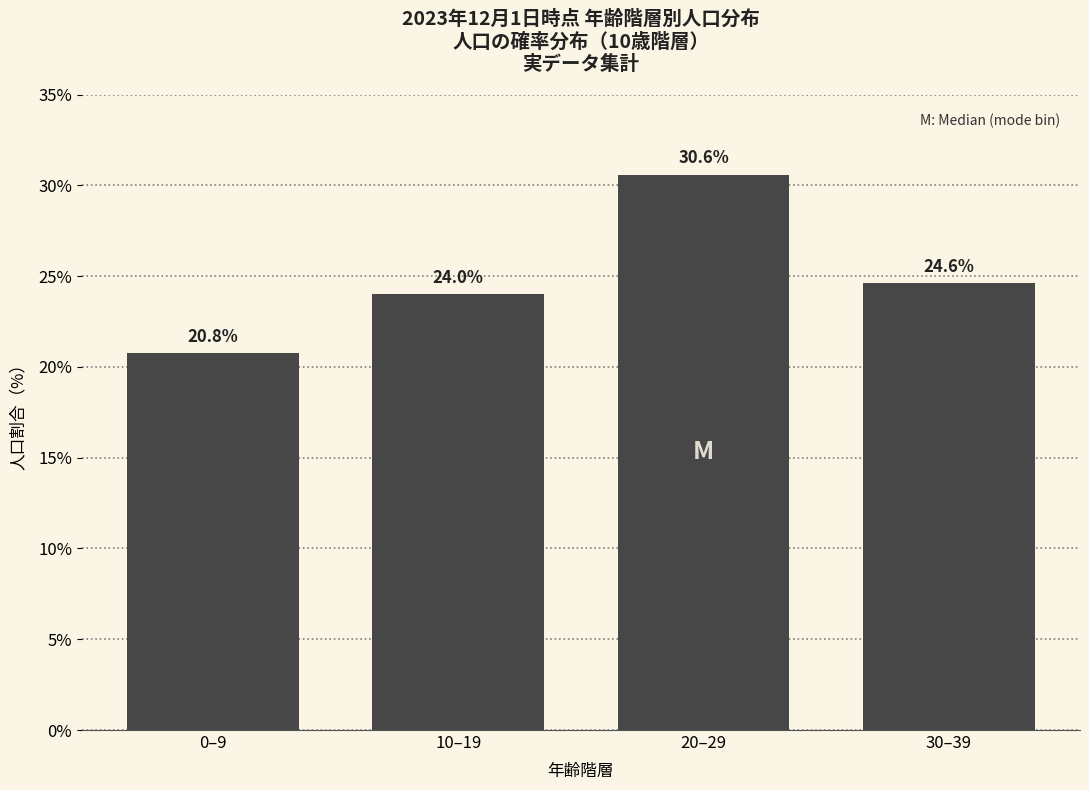

Reading left to right, extract all data points from this chart.

20.8	24.0	30.6	24.6